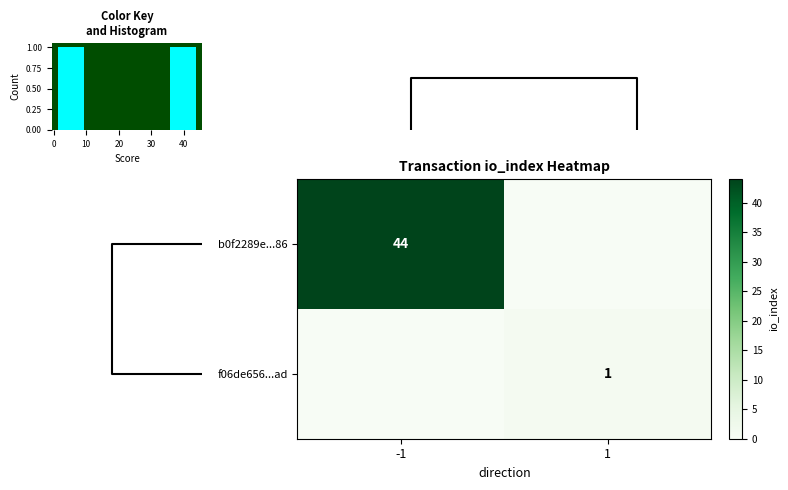

The value of b0f2289e...86 at -1 is 69. True or false?

False